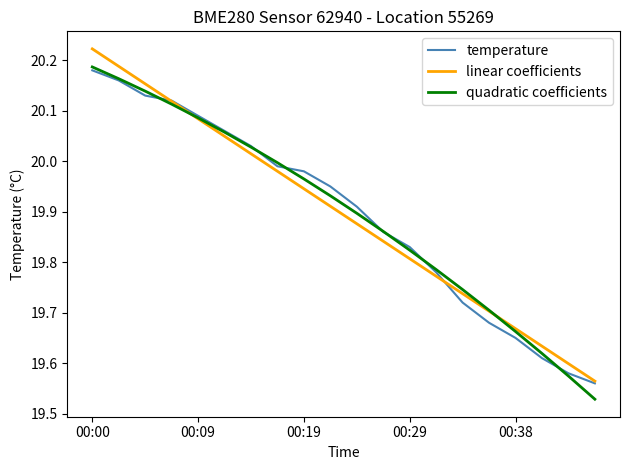

Does the chart display data point markers on the line(s)?

No